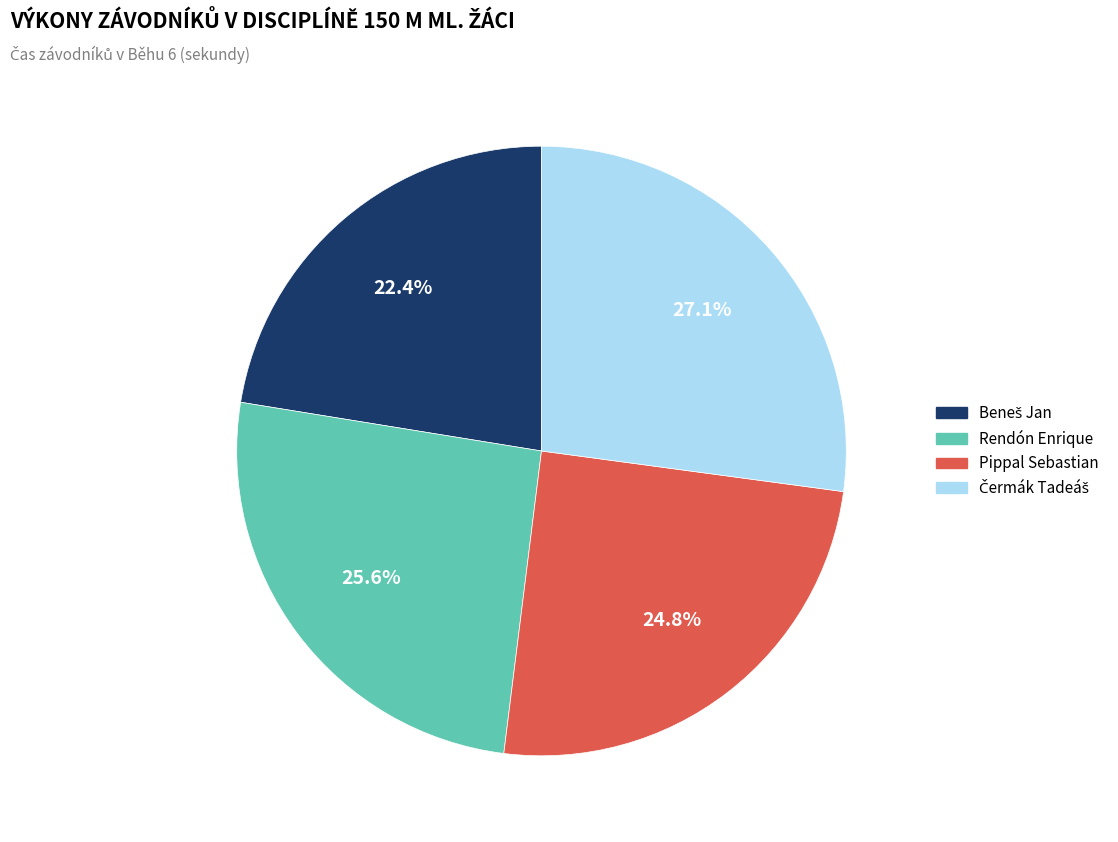

To the nearest percent, what portion does Rendón Enrique represent?

26%